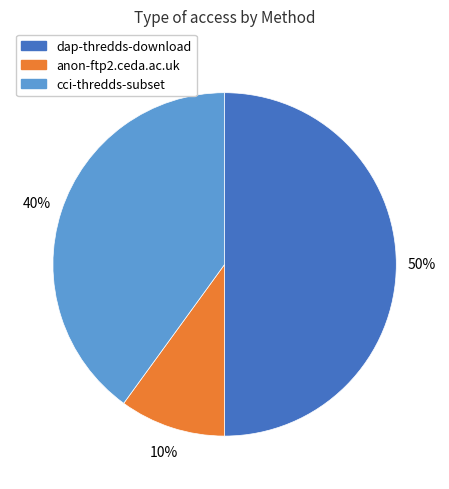

What percentage is the dap-thredds-download slice, to the nearest percent?

50%